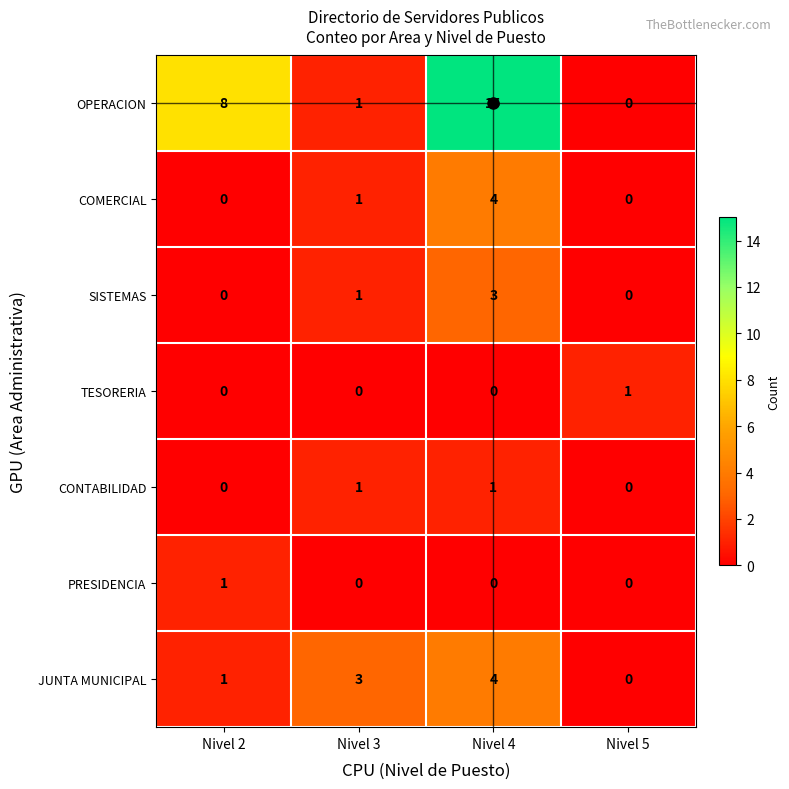

Is it true that JUNTA MUNICIPAL equals 6 at Nivel 4?

False